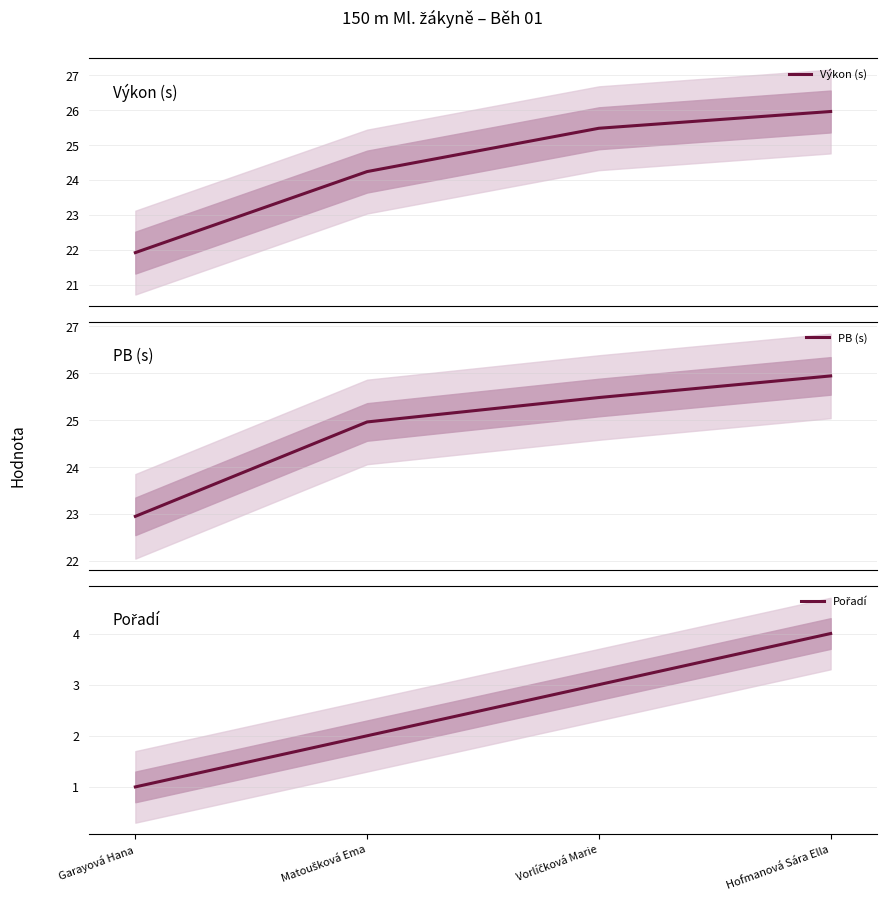

True or false: Pořadí and PB (s) intersect in this chart.

False